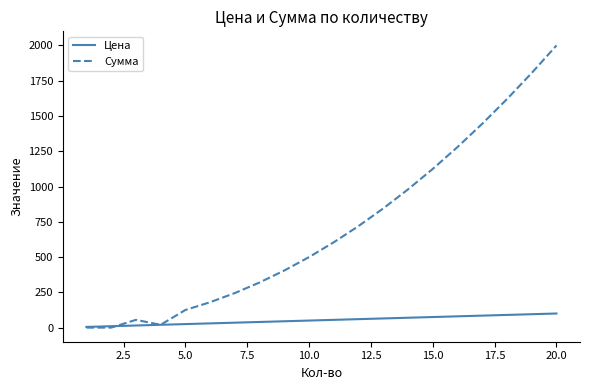

Rank the series by their average value, from lowest to highest.

Цена, Сумма